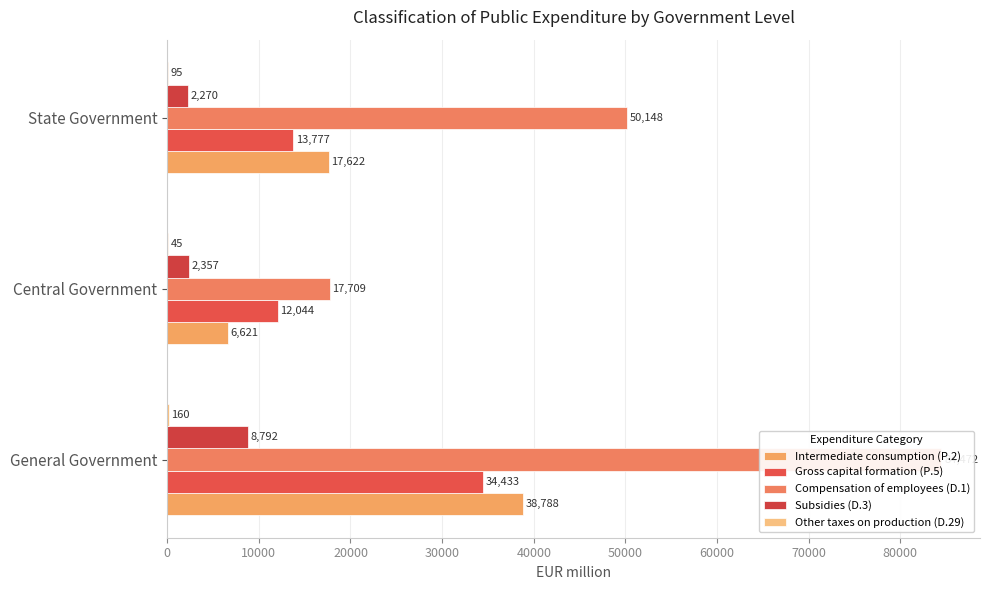

The Intermediate consumption (P.2) series shows 10404 at Central Government. True or false?

False